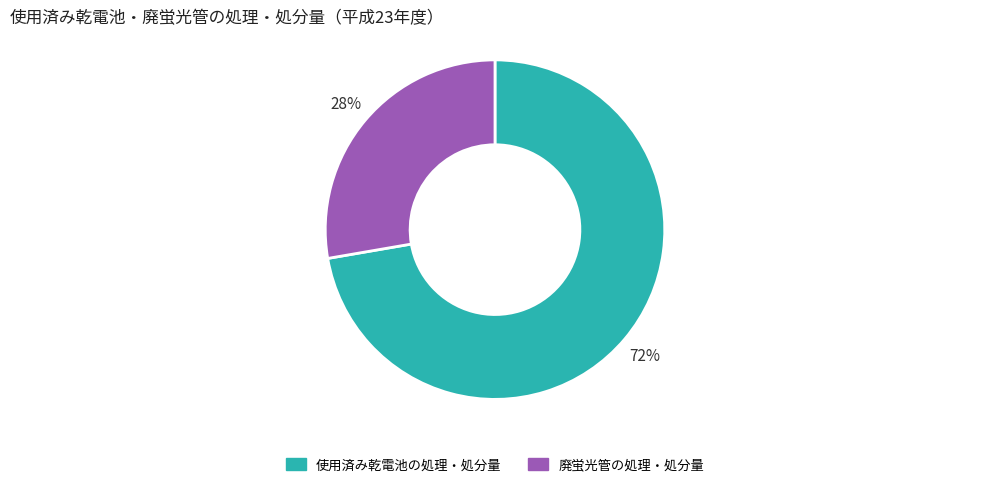

Rank the categories by value from highest to lowest.

使用済み乾電池の処理・処分量, 廃蛍光管の処理・処分量